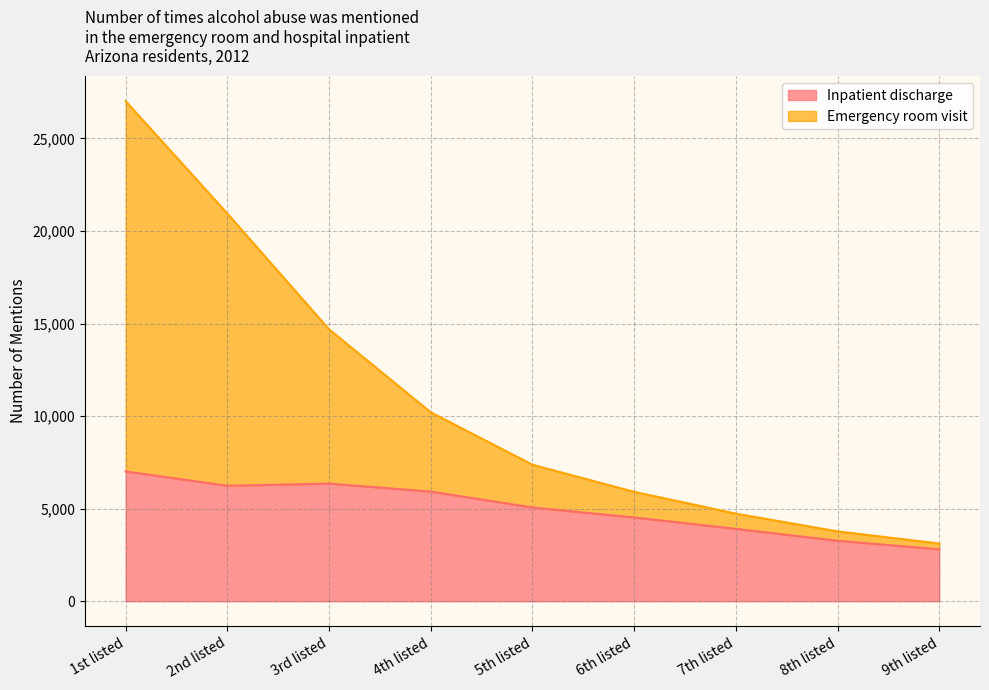

Where does the Emergency room visit series first go above 7375?

1st listed